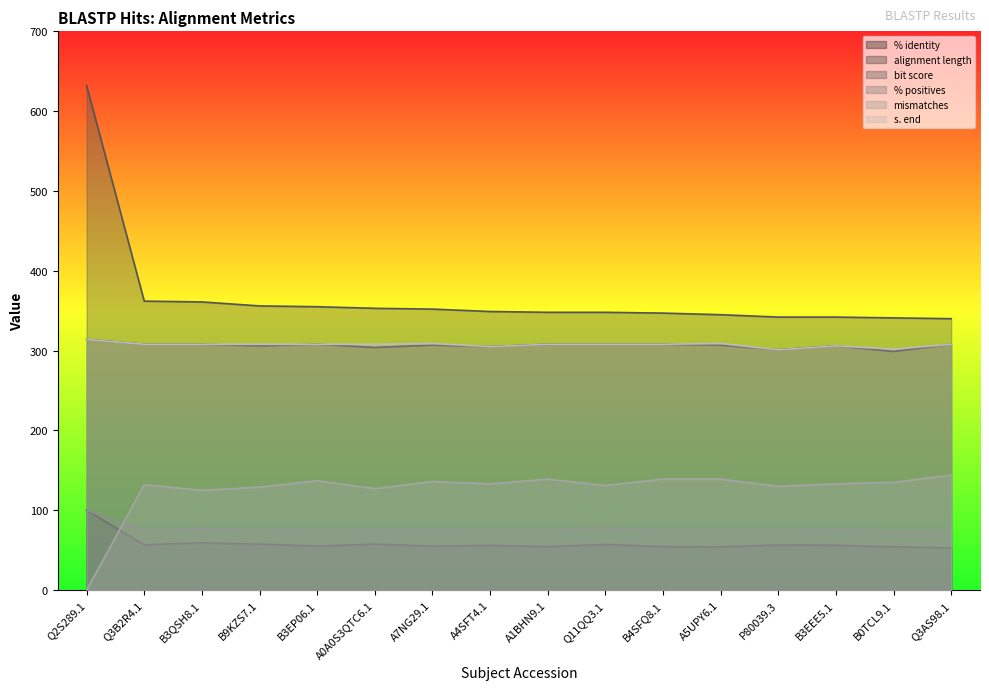

What are all the series names shown in the legend?

% identity, alignment length, bit score, % positives, mismatches, s. end